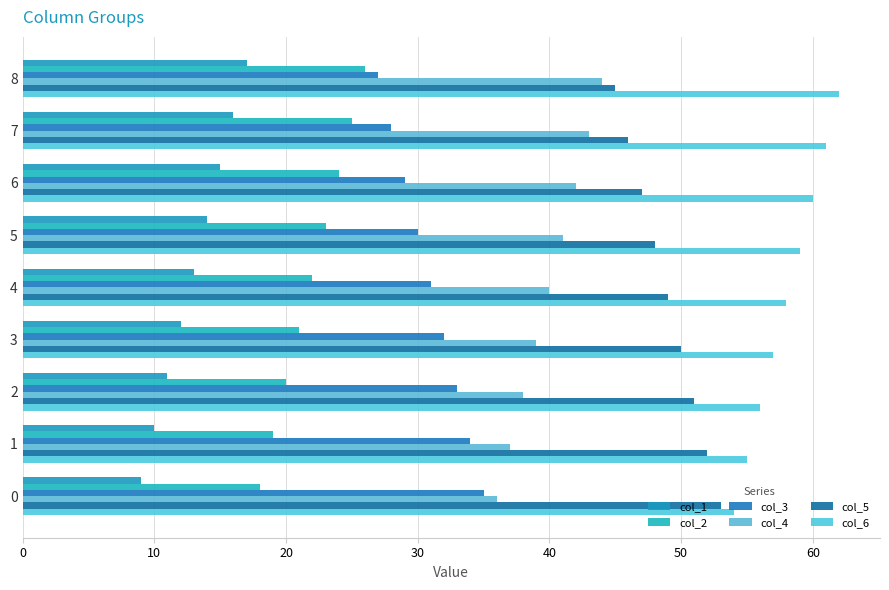

What is the difference between the maximum and minimum values in the col_1 series?

8